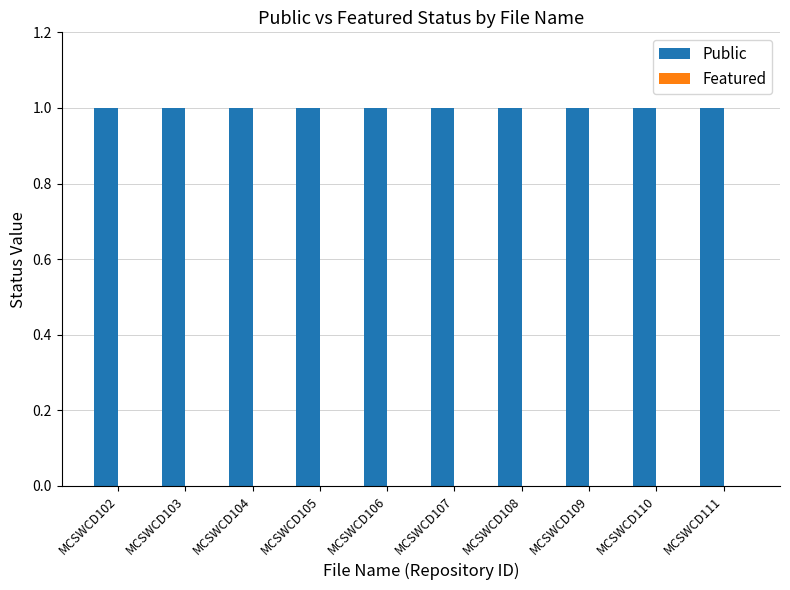

At which label is Featured closest to 0?

MCSWCD102